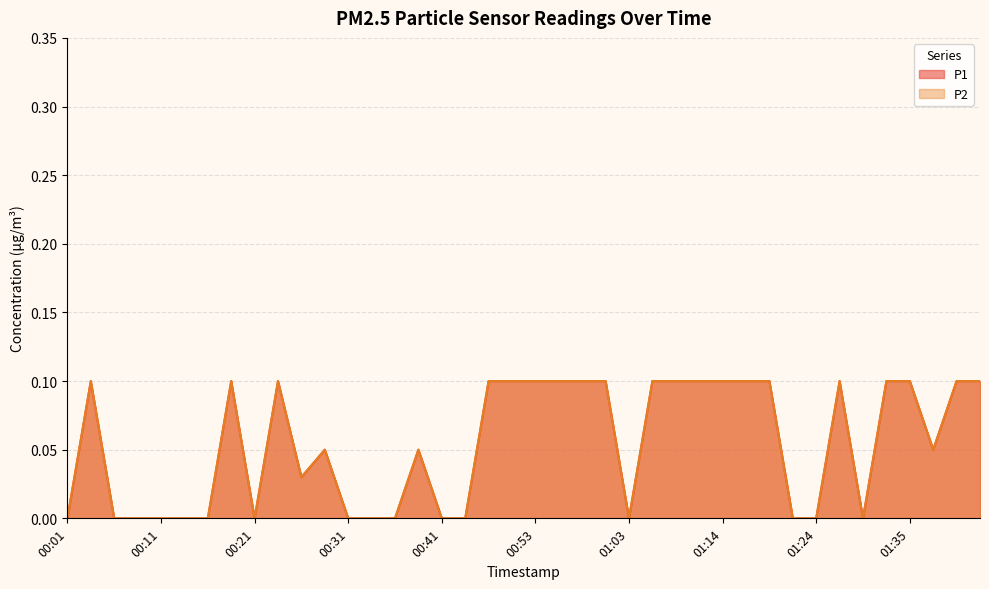

What value does the P2 series have at 01:01?

0.1